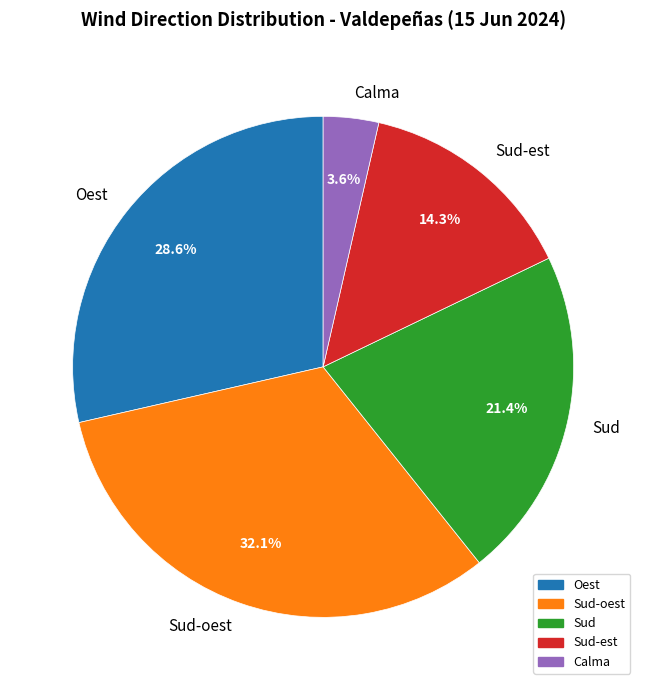

What percentage is the Calma slice, to the nearest percent?

4%